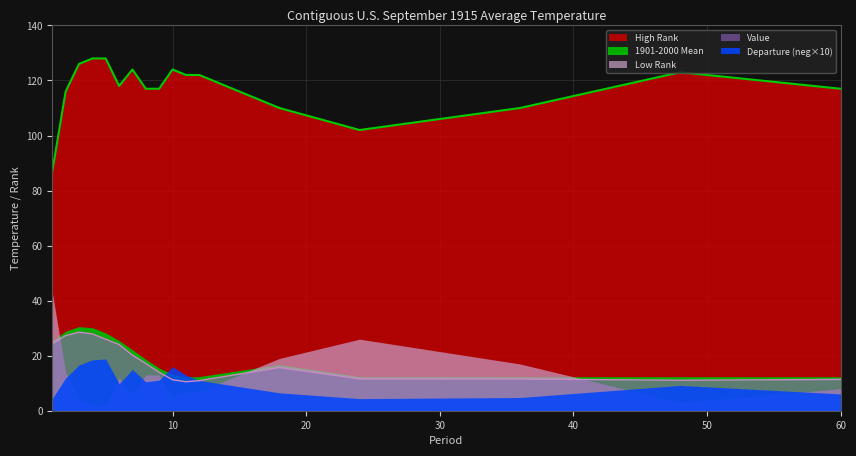

What is the sum of all Value values?

983.5